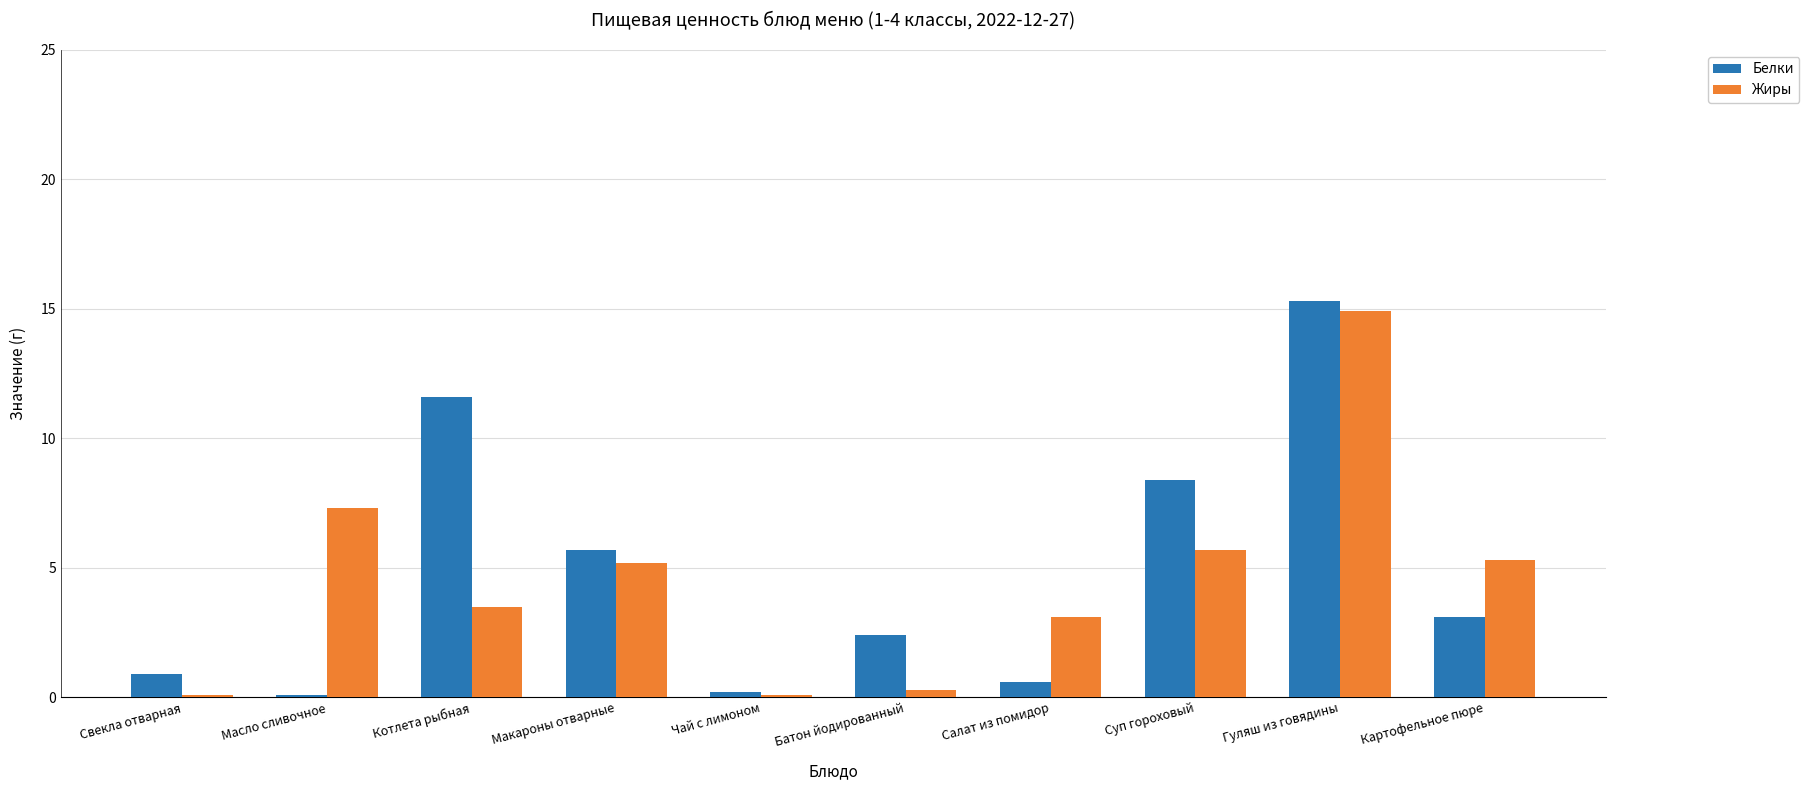

Which category has the highest value in the Жиры series?

Гуляш из говядины